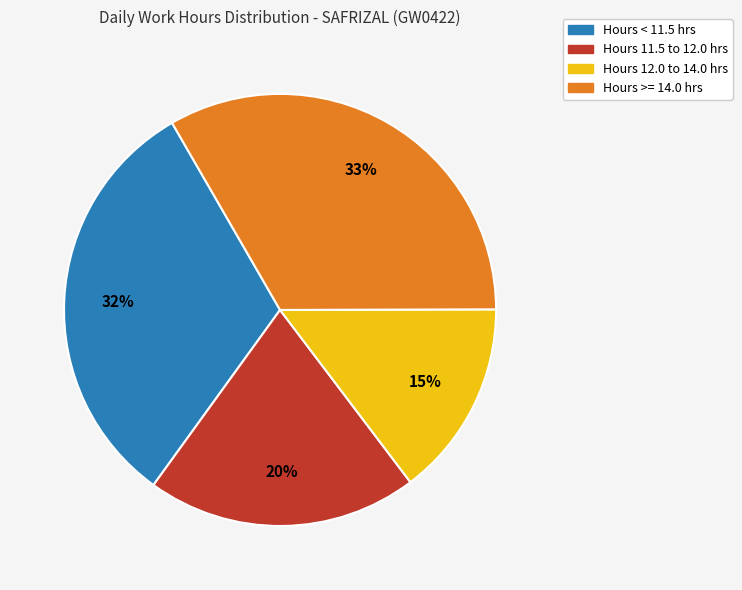

Is there a majority slice in this chart?

No